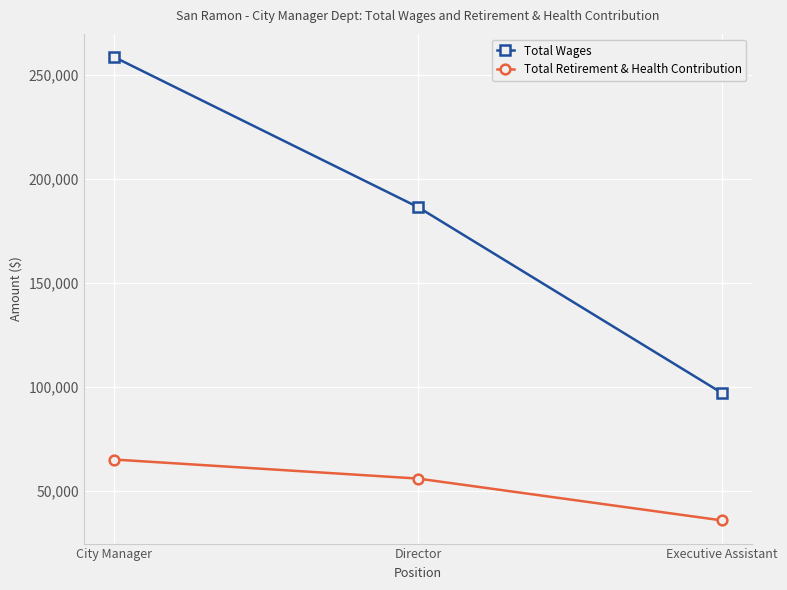

Is it true that Total Retirement & Health Contribution equals 24784 at Director?

False